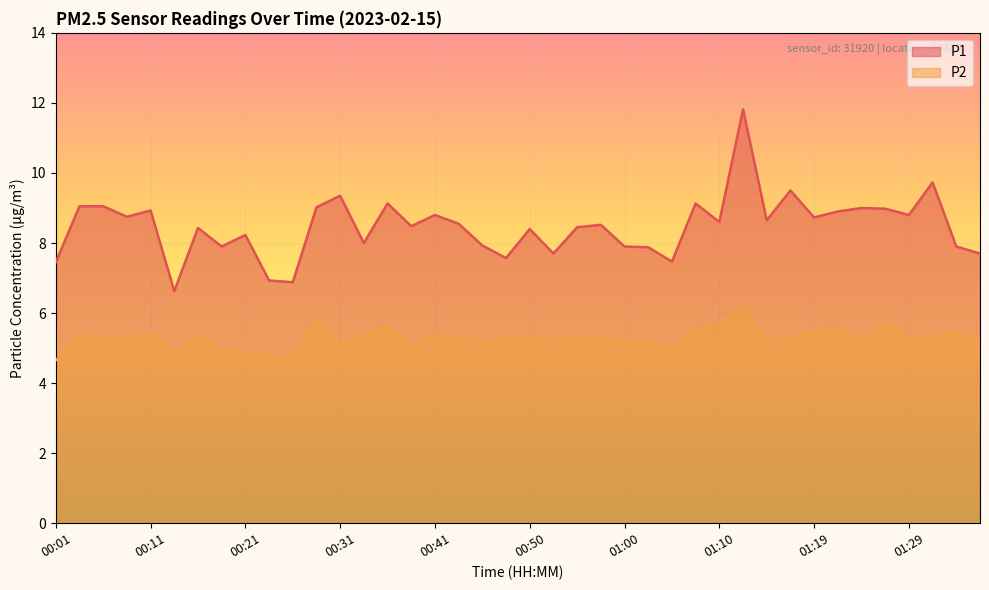

True or false: P1 and P2 intersect in this chart.

False